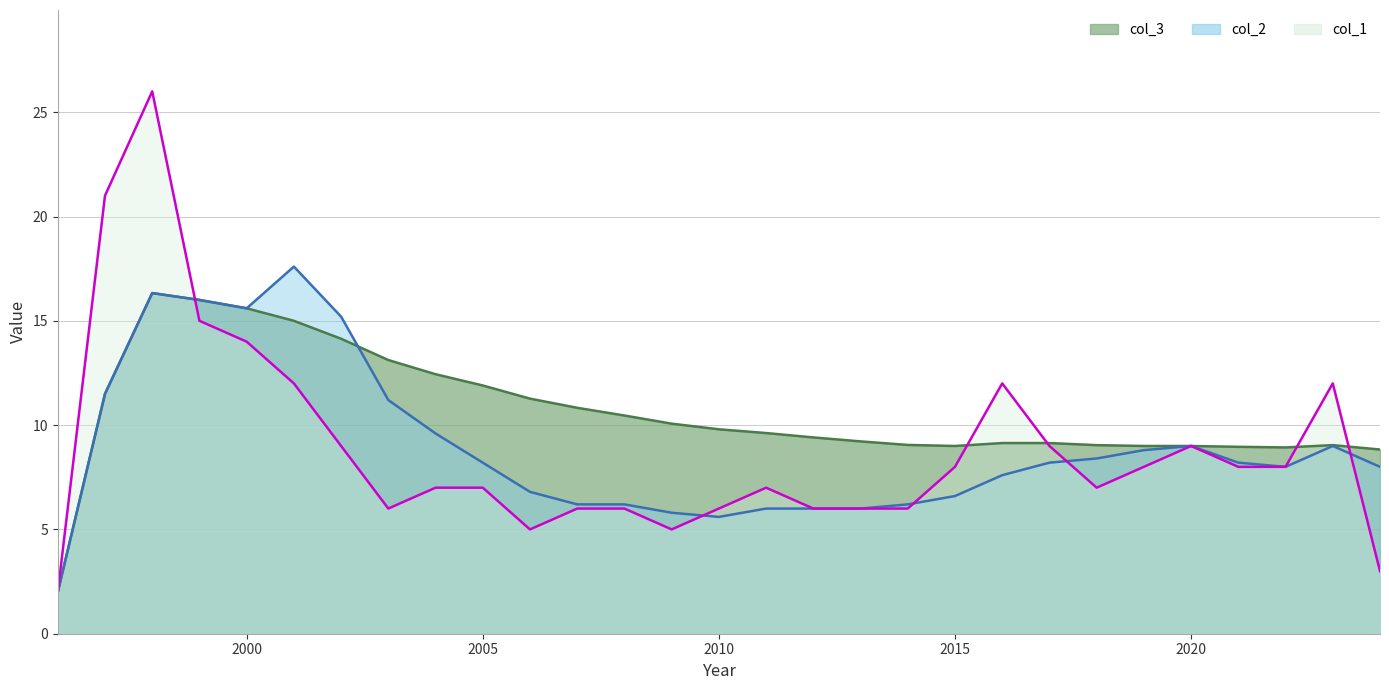

The value of col_1 at 2020 is 9.0. True or false?

True